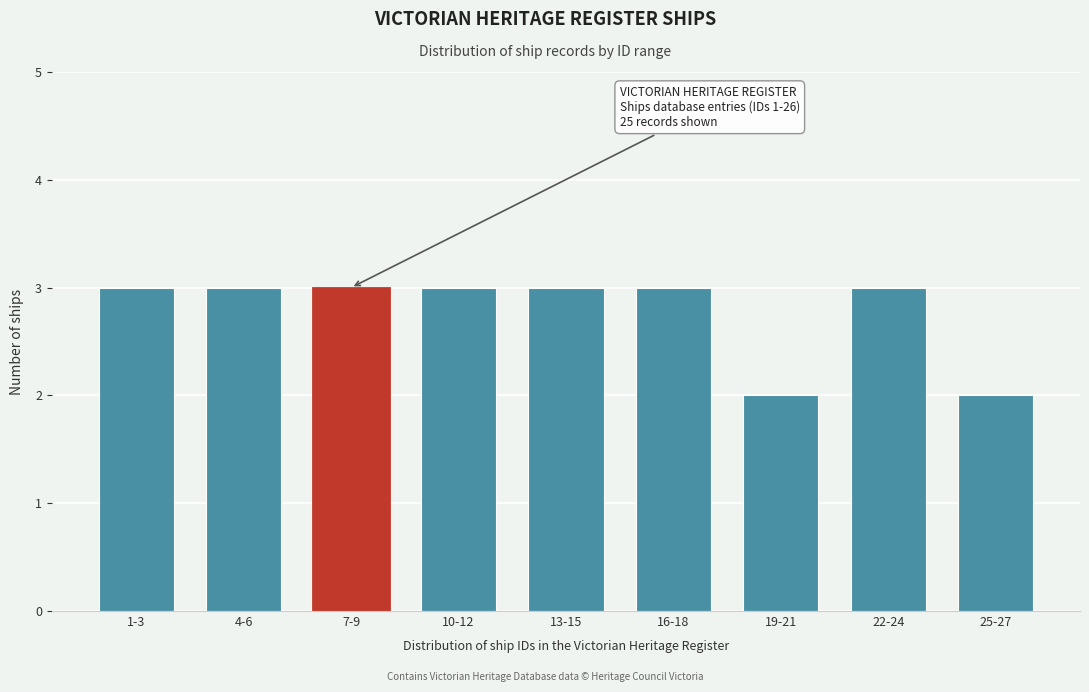

Reading left to right, what are all the values shown in this chart?

3	3	3	3	3	3	2	3	2